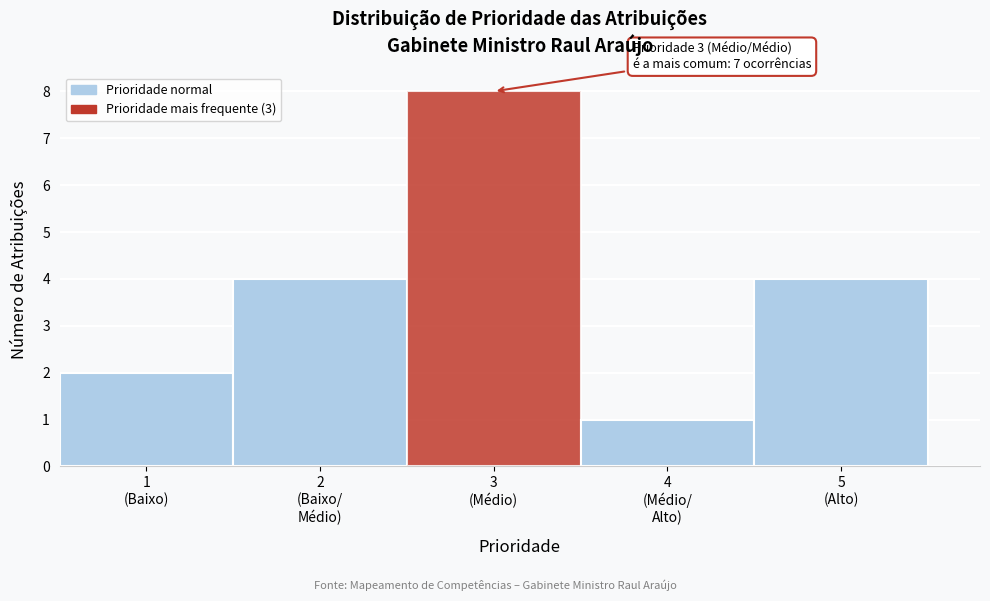

Reading left to right, list all the values displayed in this chart.

2	4	8	1	4